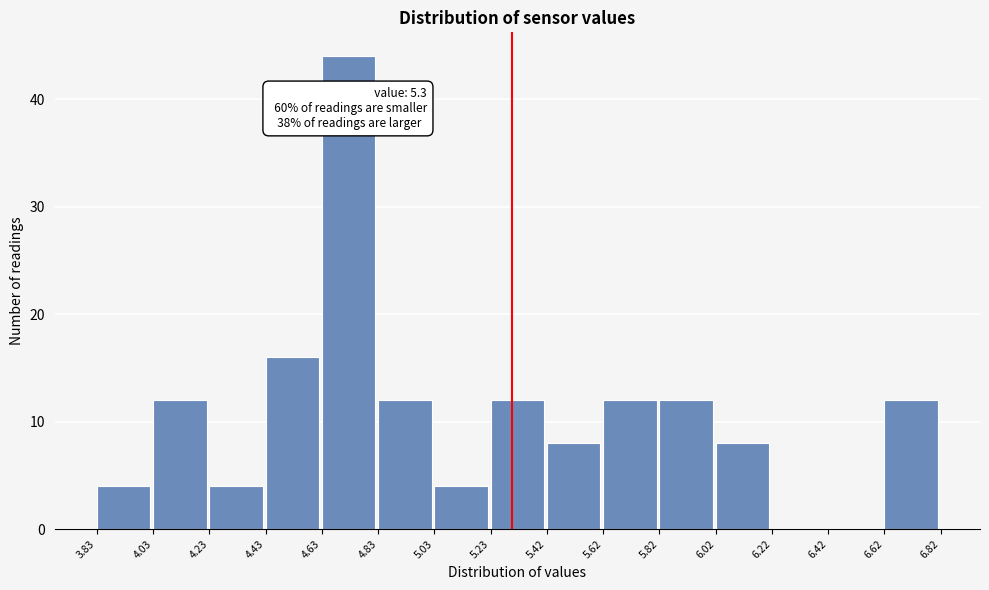

Over which range of the x-axis is the bar tallest?

4.63 to 4.83